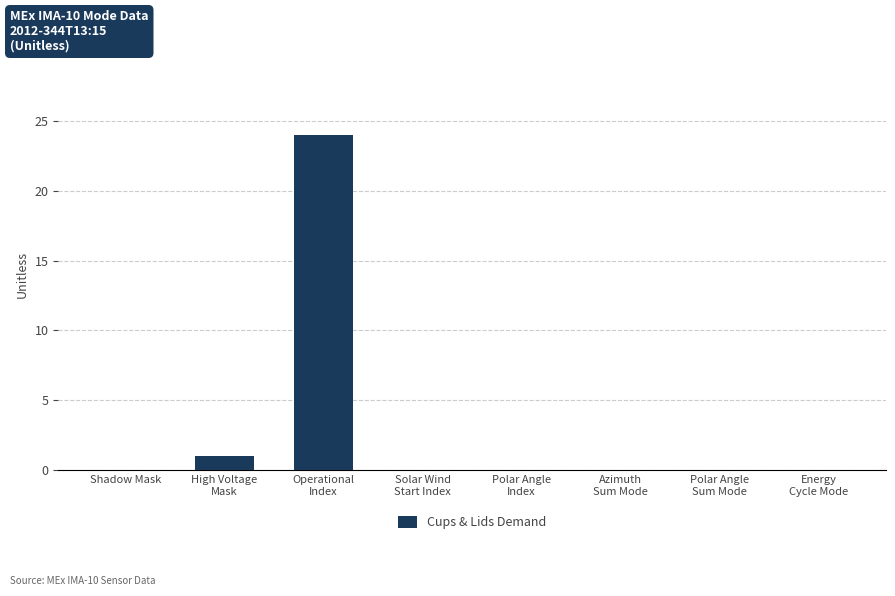

How many data points does each series have?

8